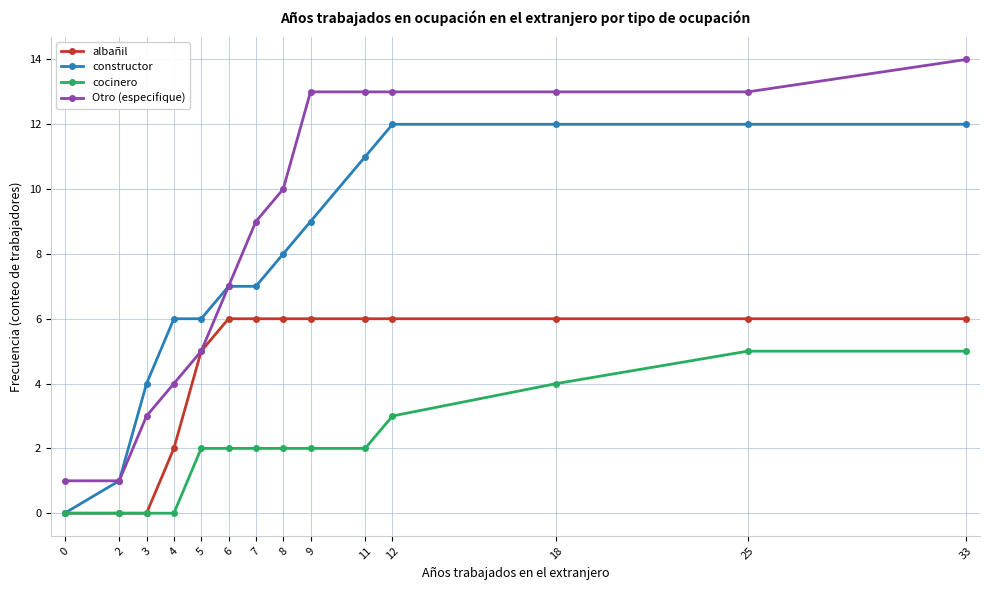

Count the number of data series in this chart.

4